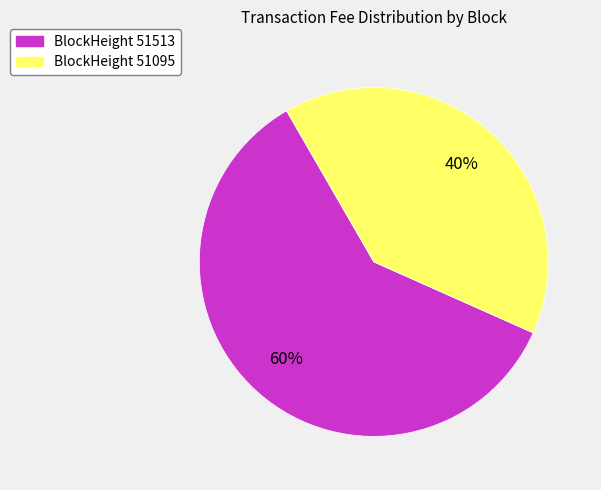

Which slice is the largest?

BlockHeight 51513